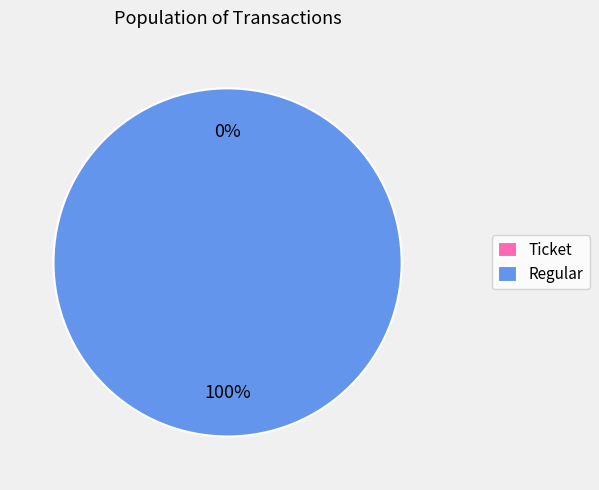

Is there any slice that represents more than half of the pie?

Yes